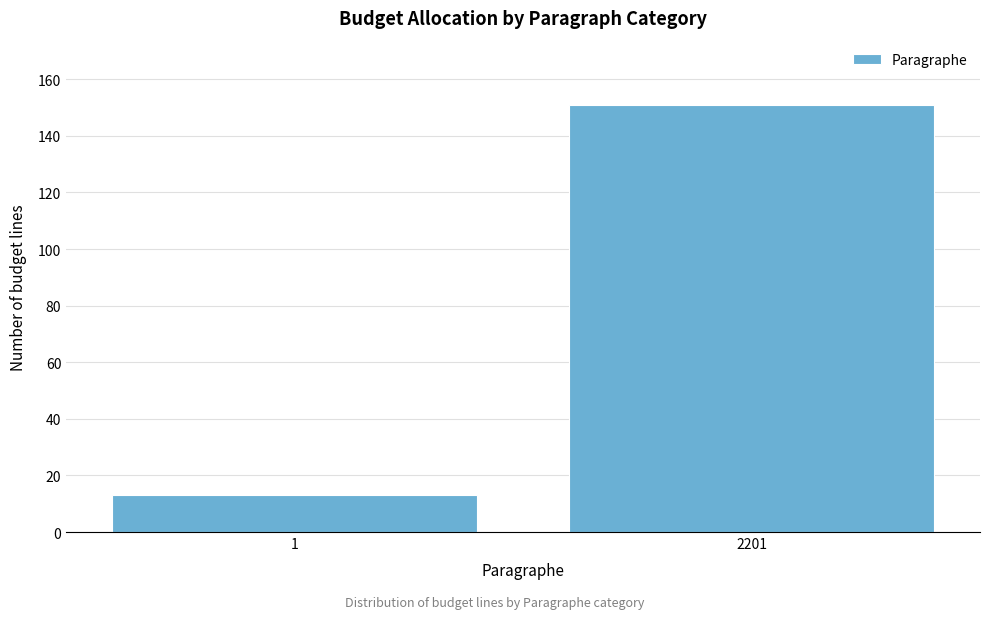

Reading left to right, what are all the values shown in this chart?

13	151